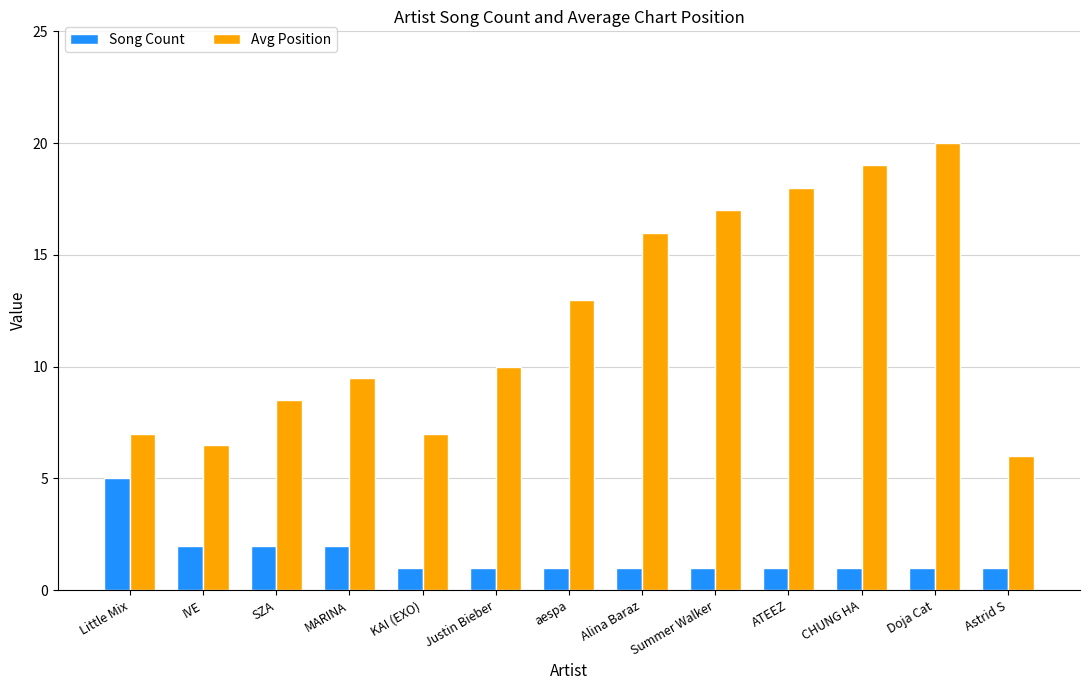

What is the average value of the Avg Position series?

12.1